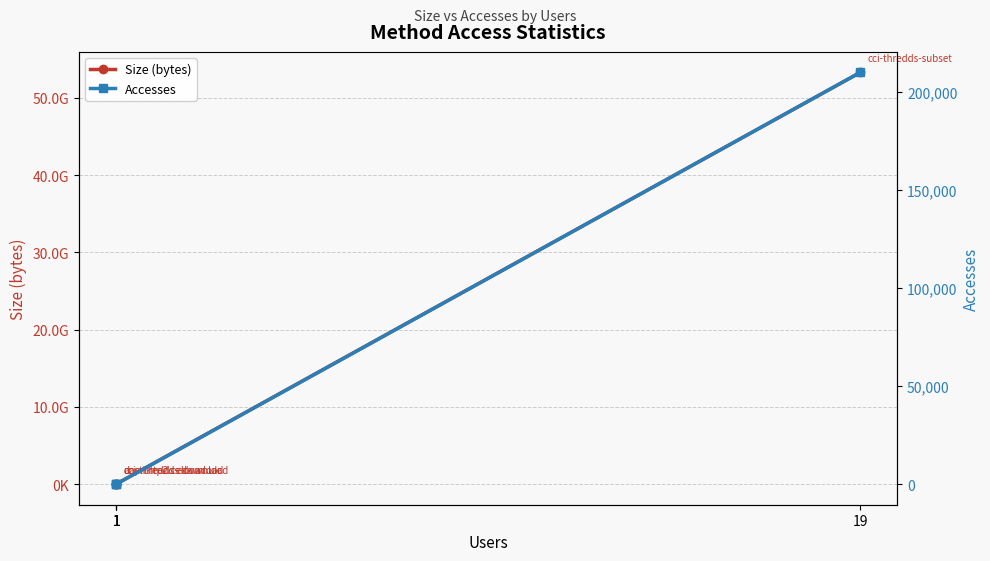

Reading left to right, extract all data points from this chart.

Size (bytes): 1=3744164	1=3901331	1=33897856	19=53298427181
Accesses: 1=2	1=1	1=2	19=210053